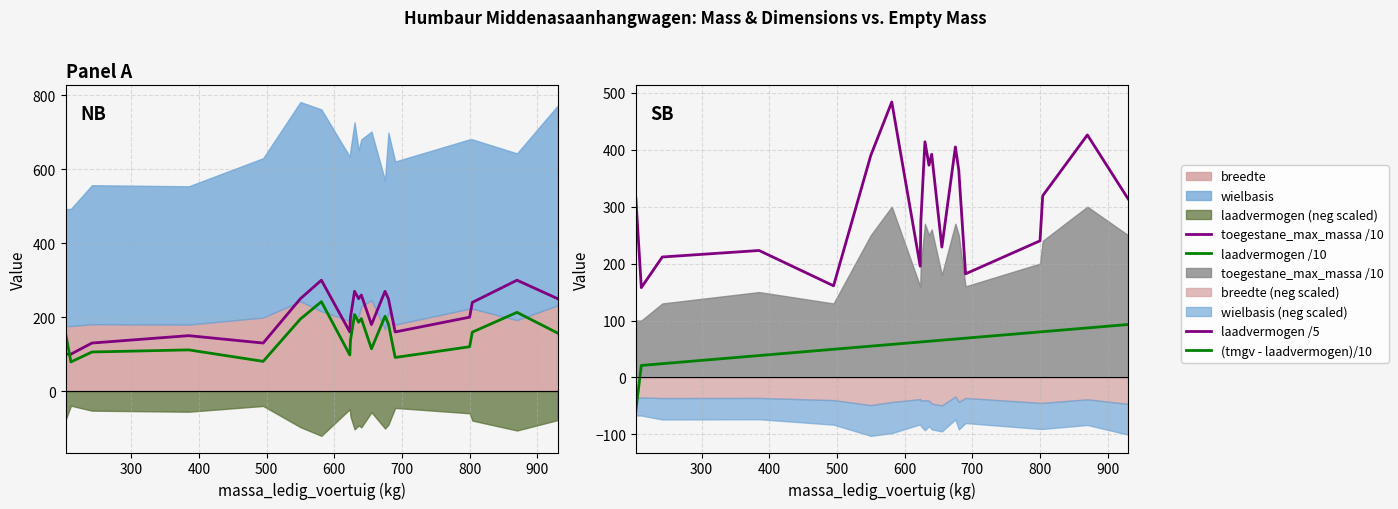

True or false: (tmgv - laadvermogen)/10 and laadvermogen /5 cross at least once.

False